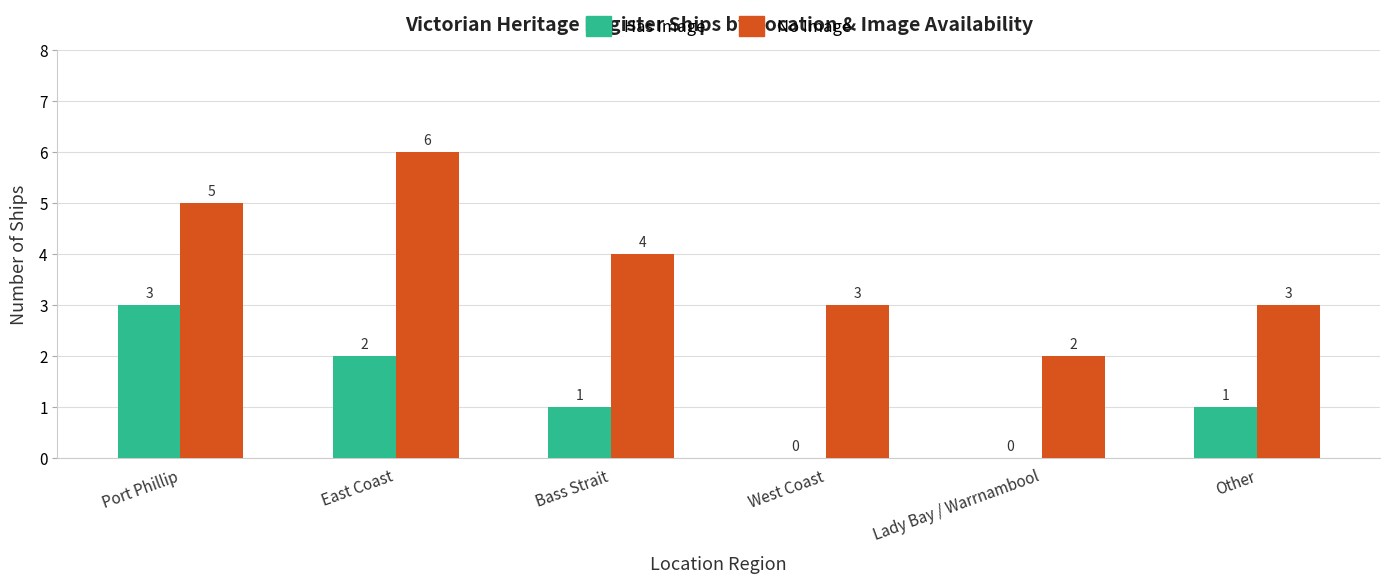

Is the value of No Image at Port Phillip greater than the value of Has Image at East Coast?

Yes